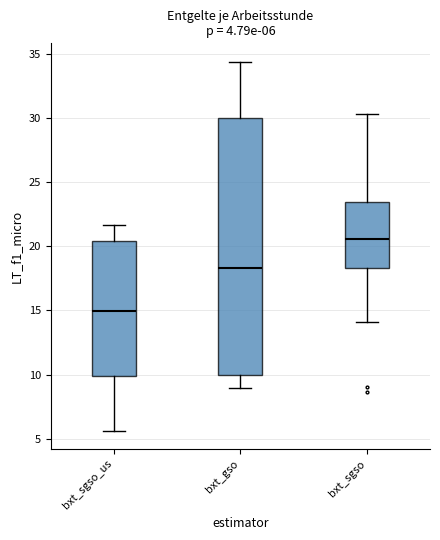

Which box's median line is the lowest?

bxt_sgso_us